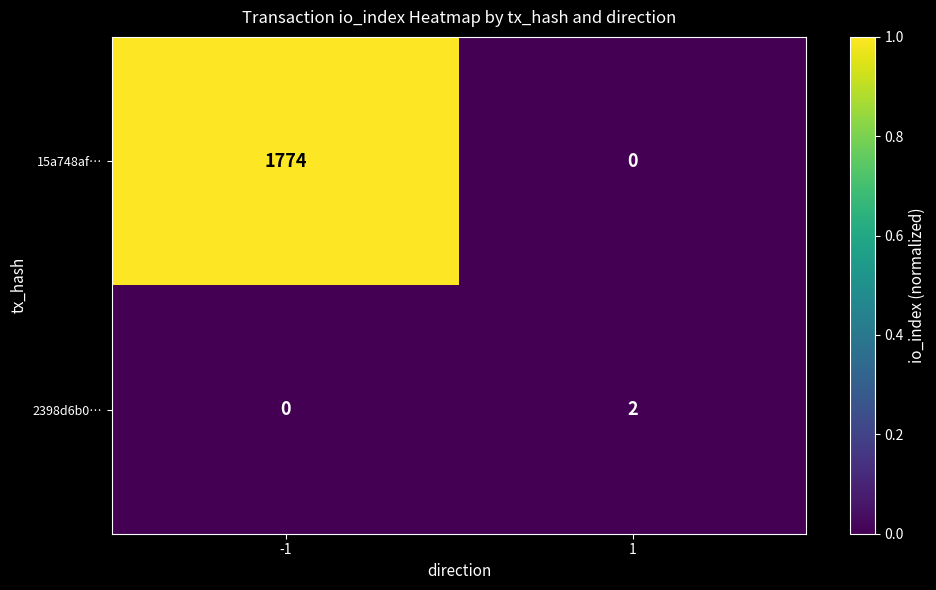

How many values in the 2398d6b0… series are below 2?

1